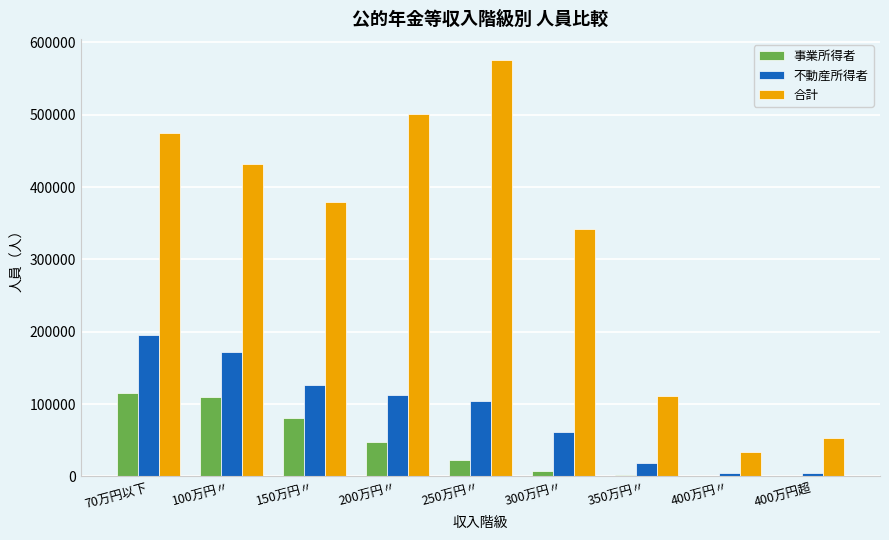

What is the maximum value shown in the chart?

575890